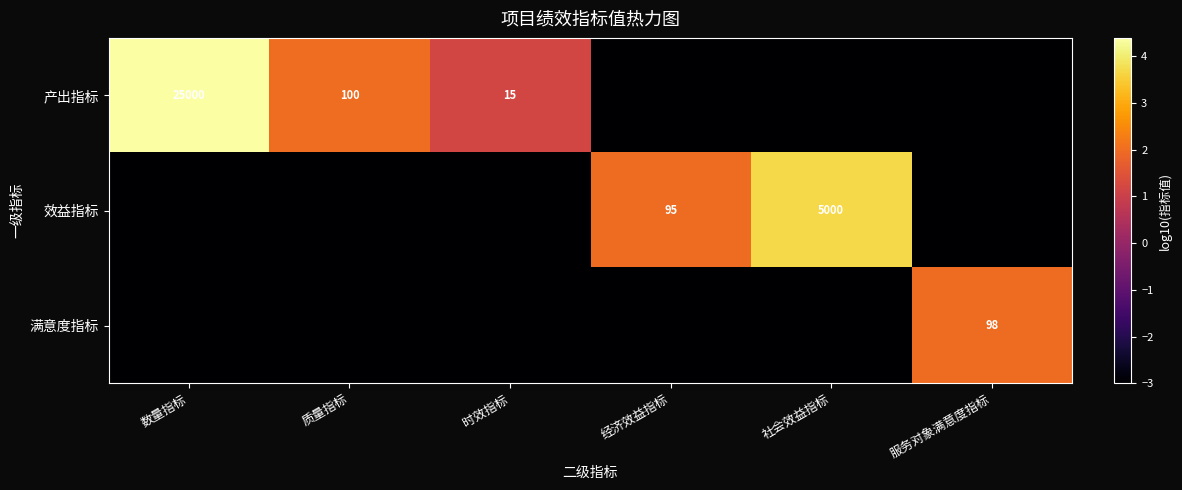

True or false: 满意度指标 has a value of 98 at 服务对象满意度指标.

True